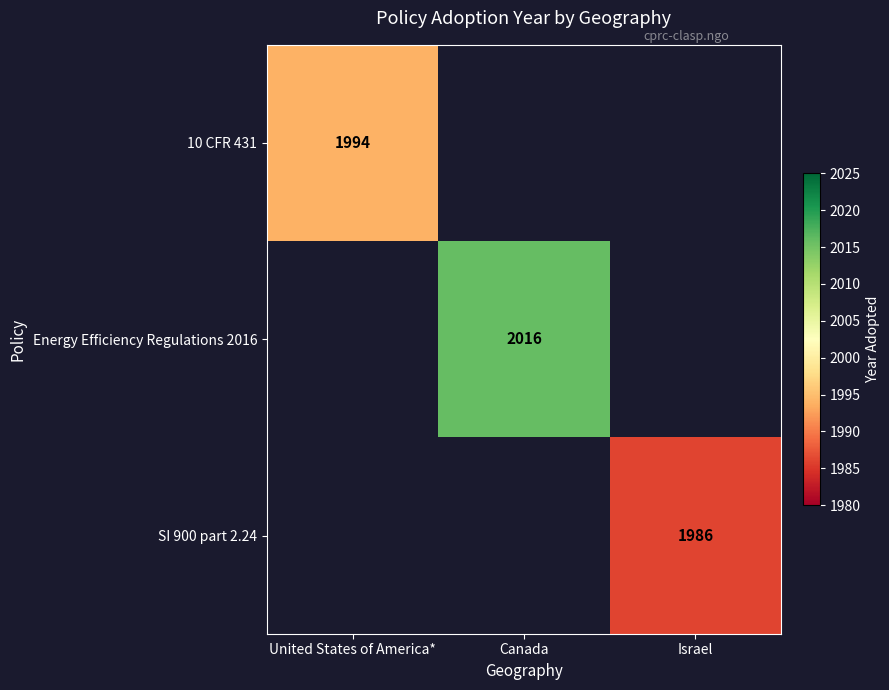

The 10 CFR 431 series shows 1994 at United States of America*. True or false?

True